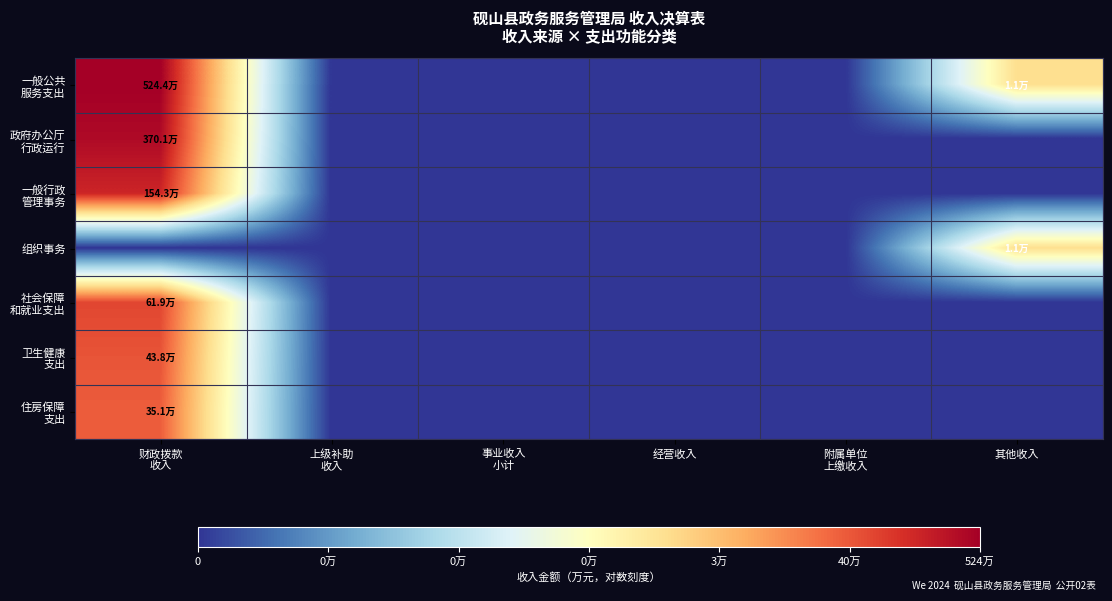

List the series in order of their peak value, lowest first.

组织事务, 住房保障 支出, 卫生健康 支出, 社会保障 和就业支出, 一般行政 管理事务, 政府办公厅 行政运行, 一般公共 服务支出